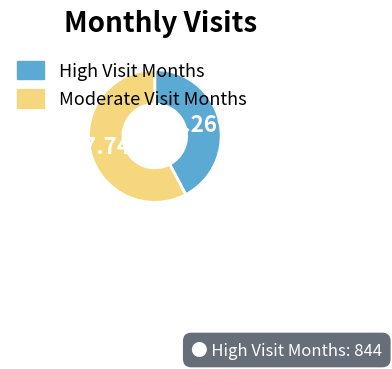

Is there a majority slice in this chart?

Yes